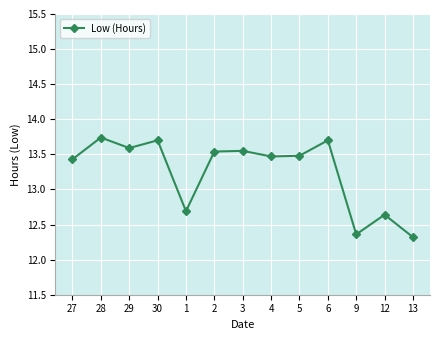

Count the values in the range 12 to 13.

4